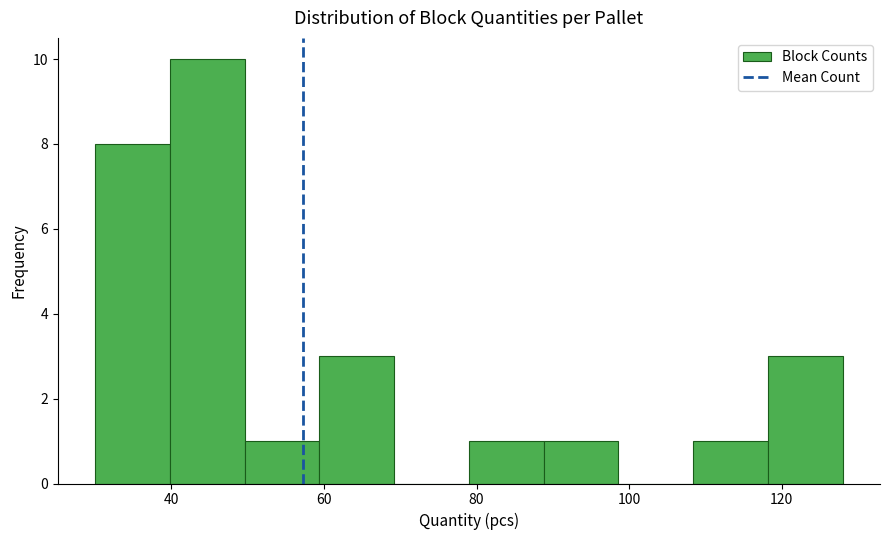

Reading left to right, transcribe this chart: for each bar, give the range it covers on the x-axis and its height. Neither the bar edges nor the heights are printed on the chart, so give them approximately, as read against the axes.

30.0 to 39.8: 8
39.8 to 49.6: 10
49.6 to 59.4: 1
59.4 to 69.2: 3
69.2 to 79.0: 0
79.0 to 88.8: 1
88.8 to 98.6: 1
98.6 to 108.4: 0
108.4 to 118.2: 1
118.2 to 128.0: 3